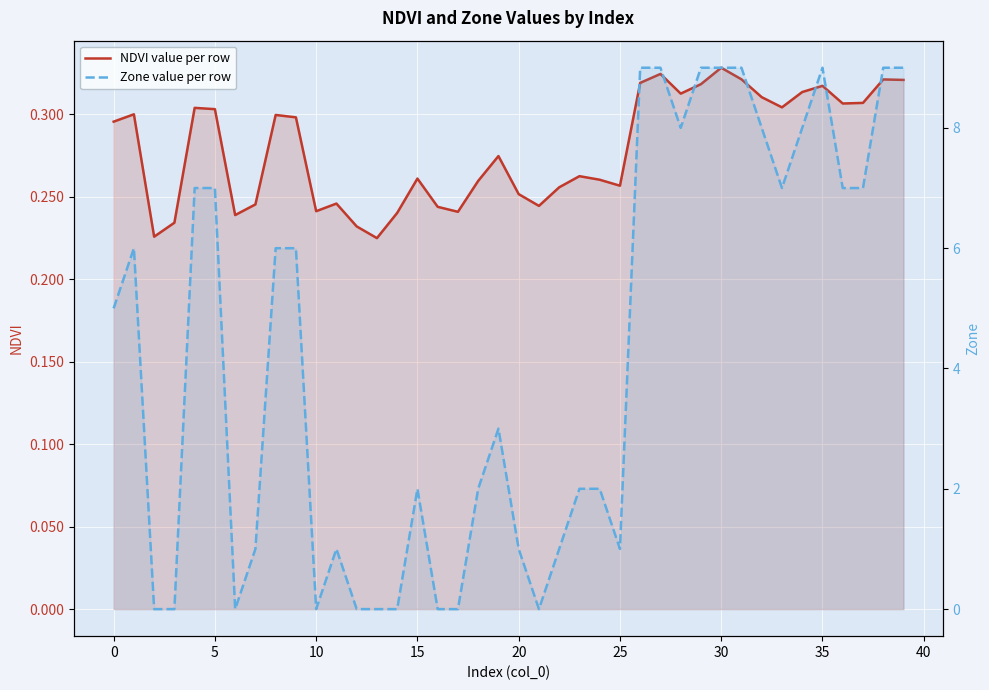

True or false: Zone value per row and NDVI value per row intersect in this chart.

True